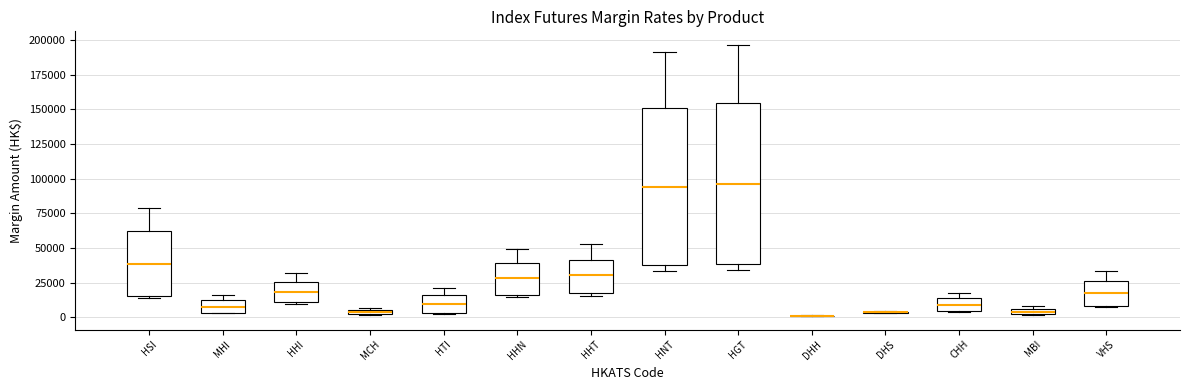

Where is the lower edge of the box for HGT on the y-axis? The values are not printed on the chart, so give them approximately, as read against the axis.

40000